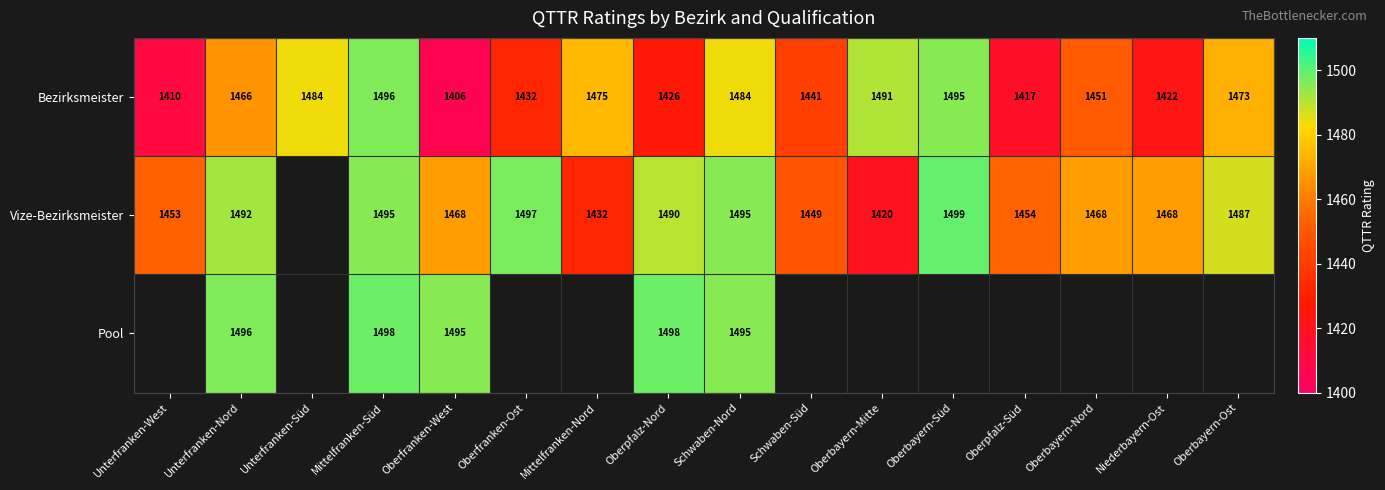

Rank the series at Oberfranken-West from highest to lowest value.

Pool, Vize-Bezirksmeister, Bezirksmeister